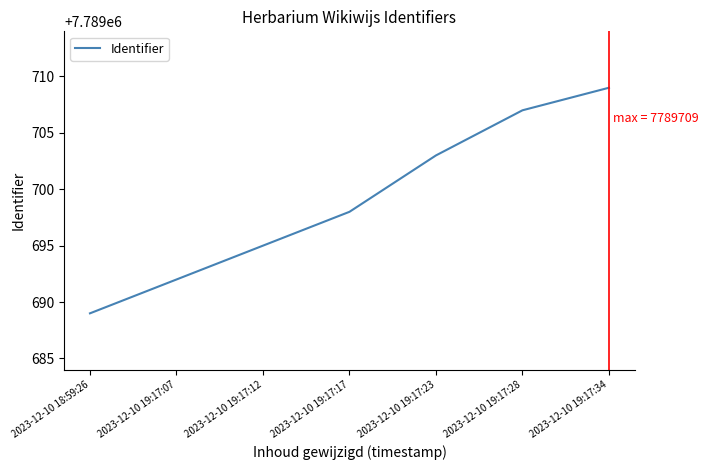

What position from the left is 2023-12-10 19:17:17?

4